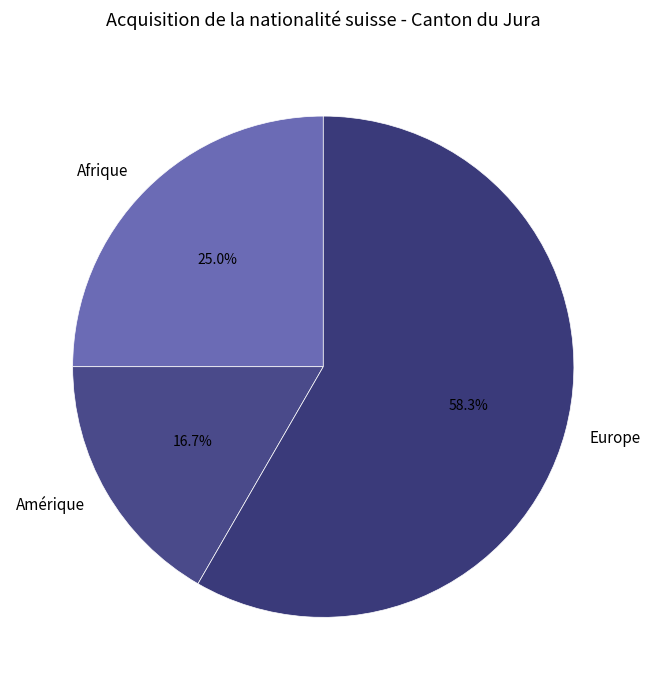

Count the number of slices in the pie.

3